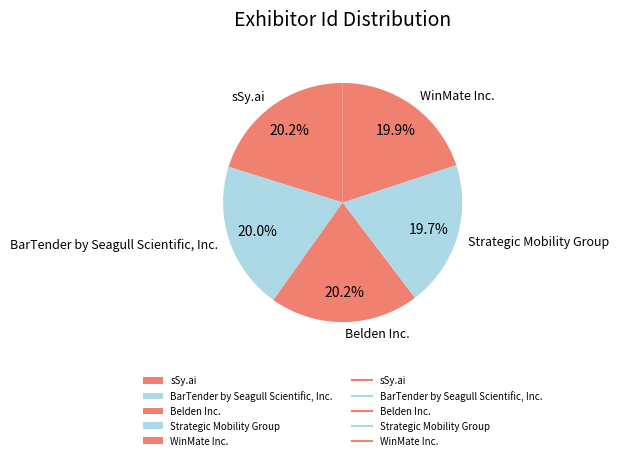

The sSy.ai slice represents 20% of the pie. True or false?

True